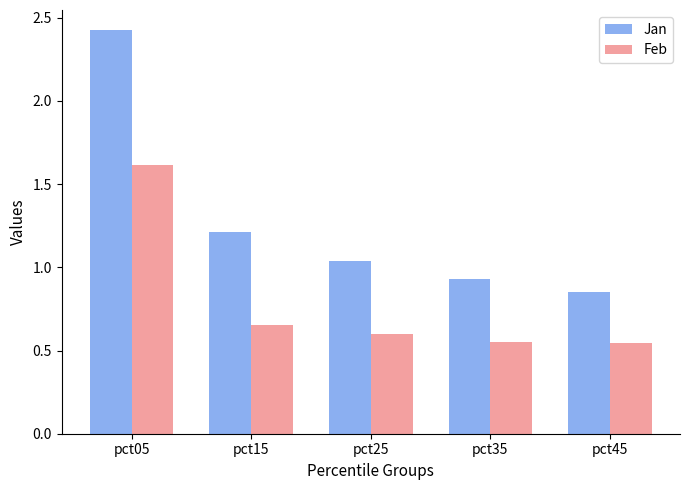

What is the difference between the highest and lowest values at pct25?

0.4